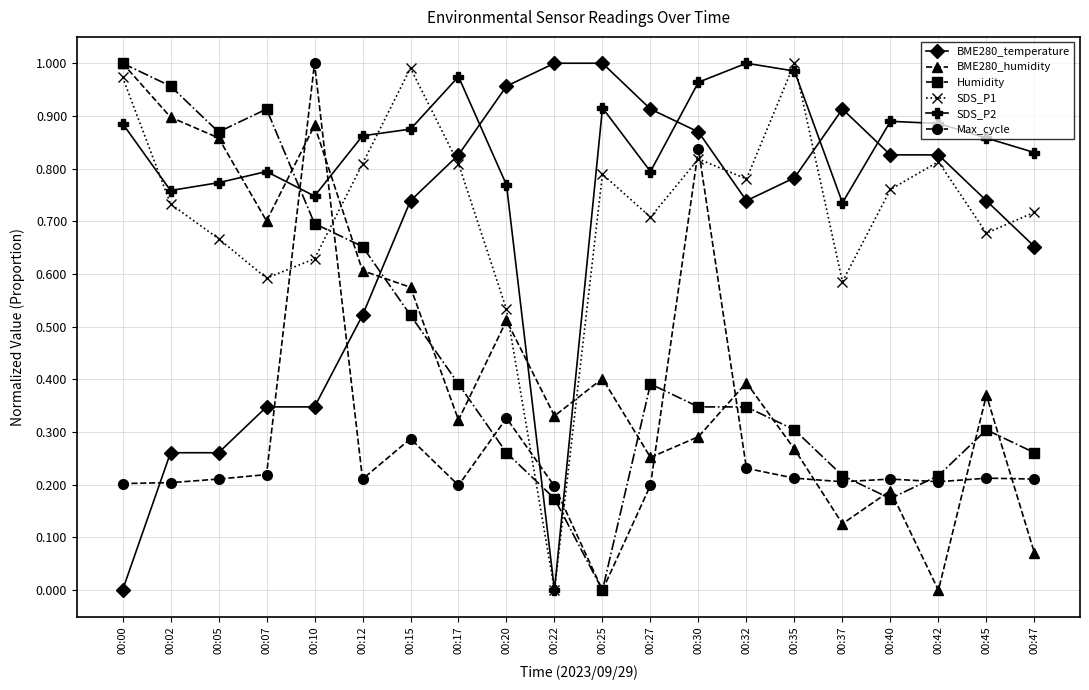

True or false: BME280_humidity and BME280_temperature cross at least once.

True